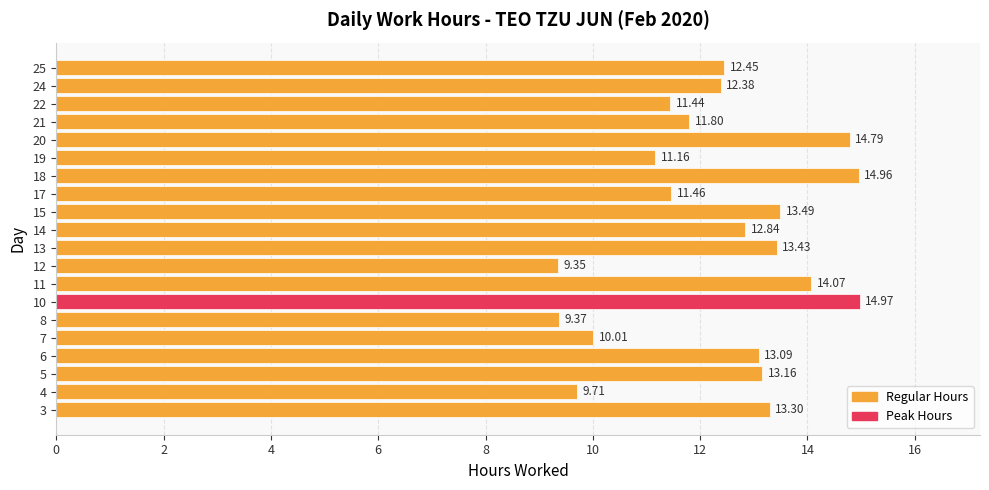

Rank the categories by value from highest to lowest.

10, 18, 20, 11, 15, 13, 3, 5, 6, 14, 25, 24, 21, 17, 22, 19, 7, 4, 8, 12